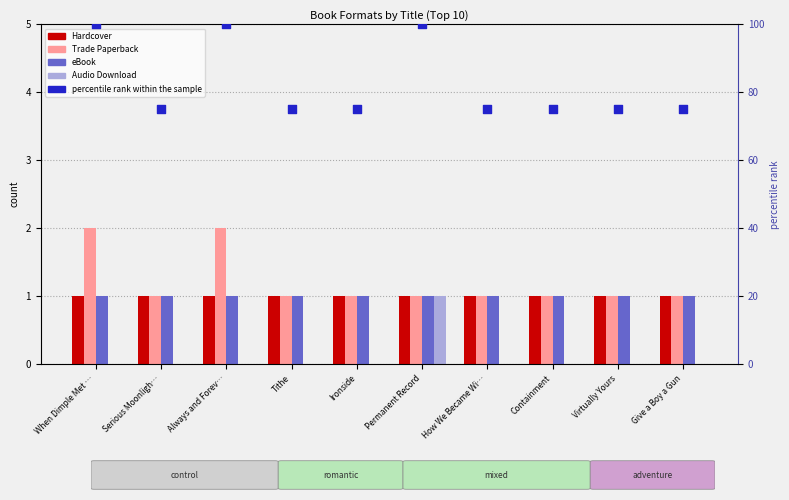

Is the value of eBook at Ironside greater than the value of Hardcover at How We Became Wi…?

No